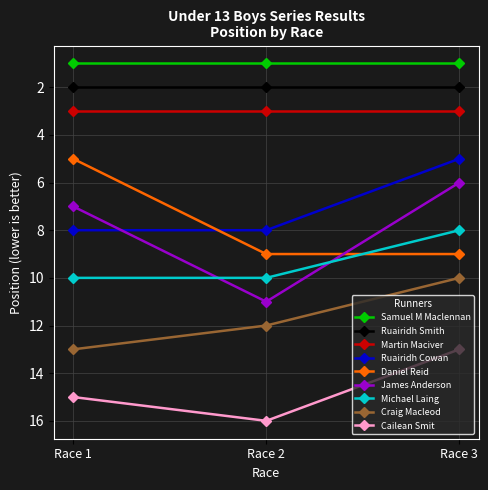

Rank the categories by James Anderson value from highest to lowest.

Race 2, Race 1, Race 3